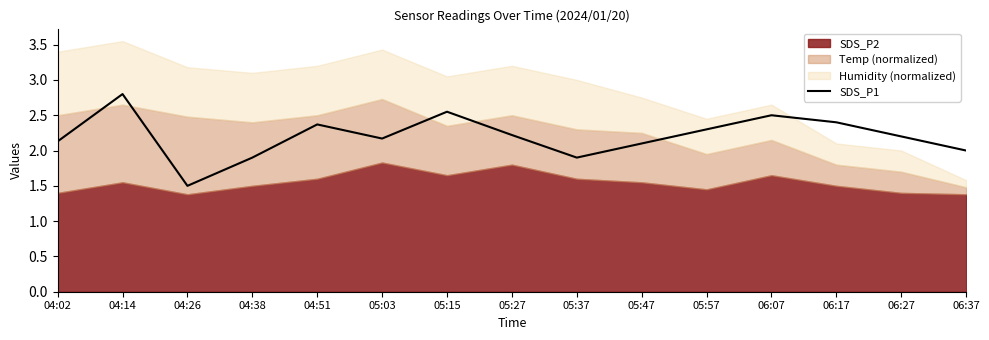

The value at 05:27 is 2.9. True or false?

False